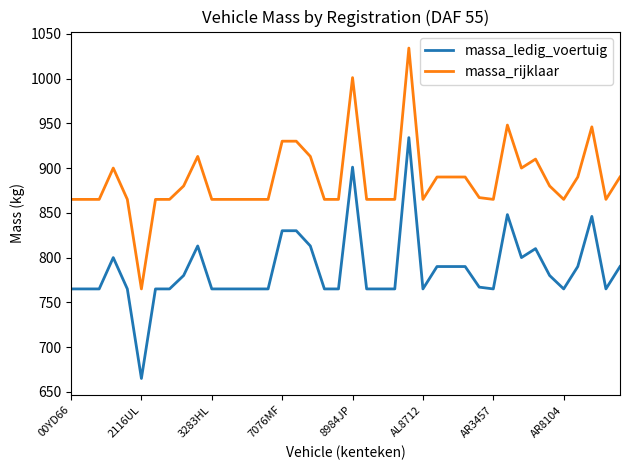

What is the highest value of the massa_rijklaar series?

1034